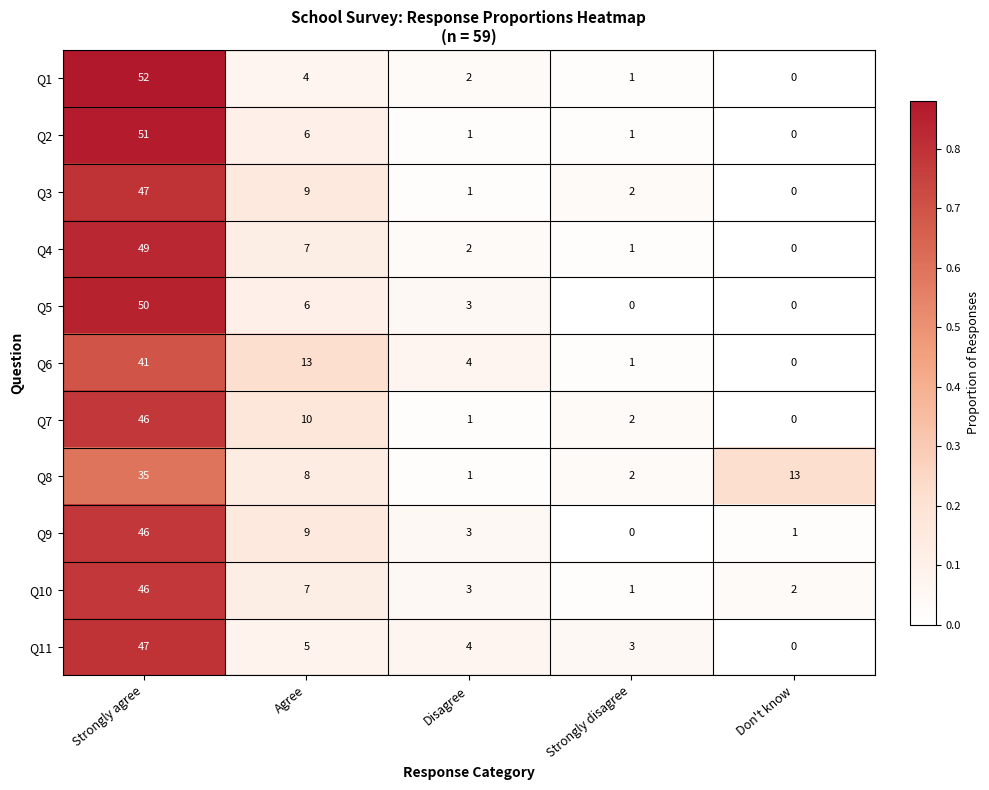

At which category does the chart reach its peak across all series?

Strongly agree